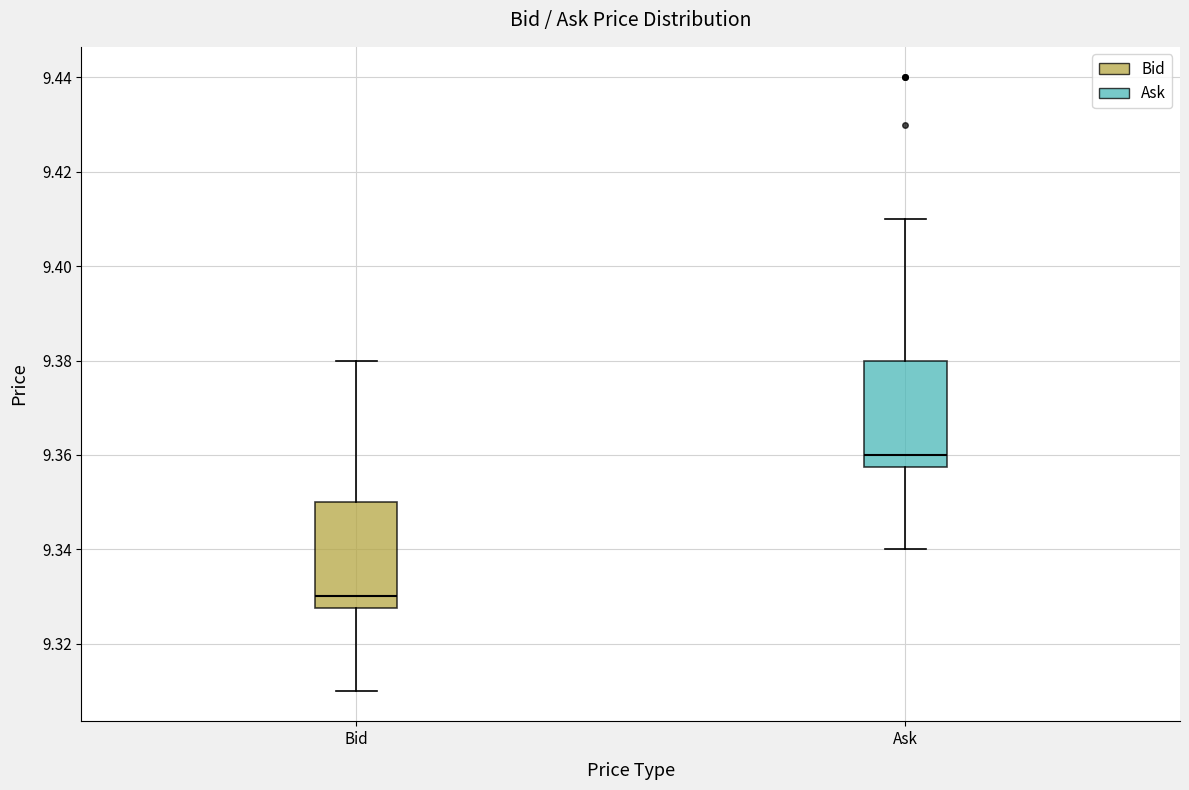

Where does the median line of the box for Ask sit on the y-axis? The values are not printed on the chart, so give them approximately, as read against the axis.

9.360